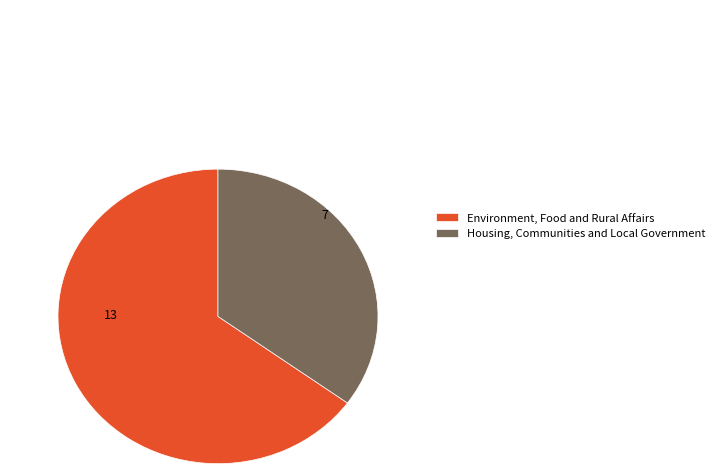

Which has a higher value, Environment, Food and Rural Affairs or Housing, Communities and Local Government?

Environment, Food and Rural Affairs